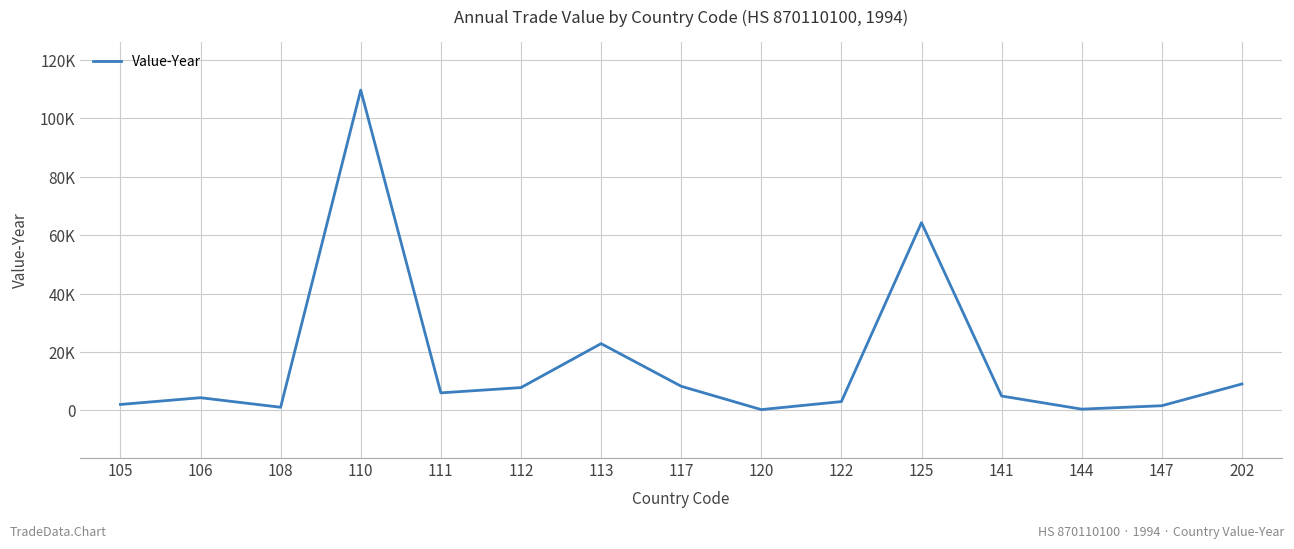

Does the chart display data point markers on the line(s)?

No